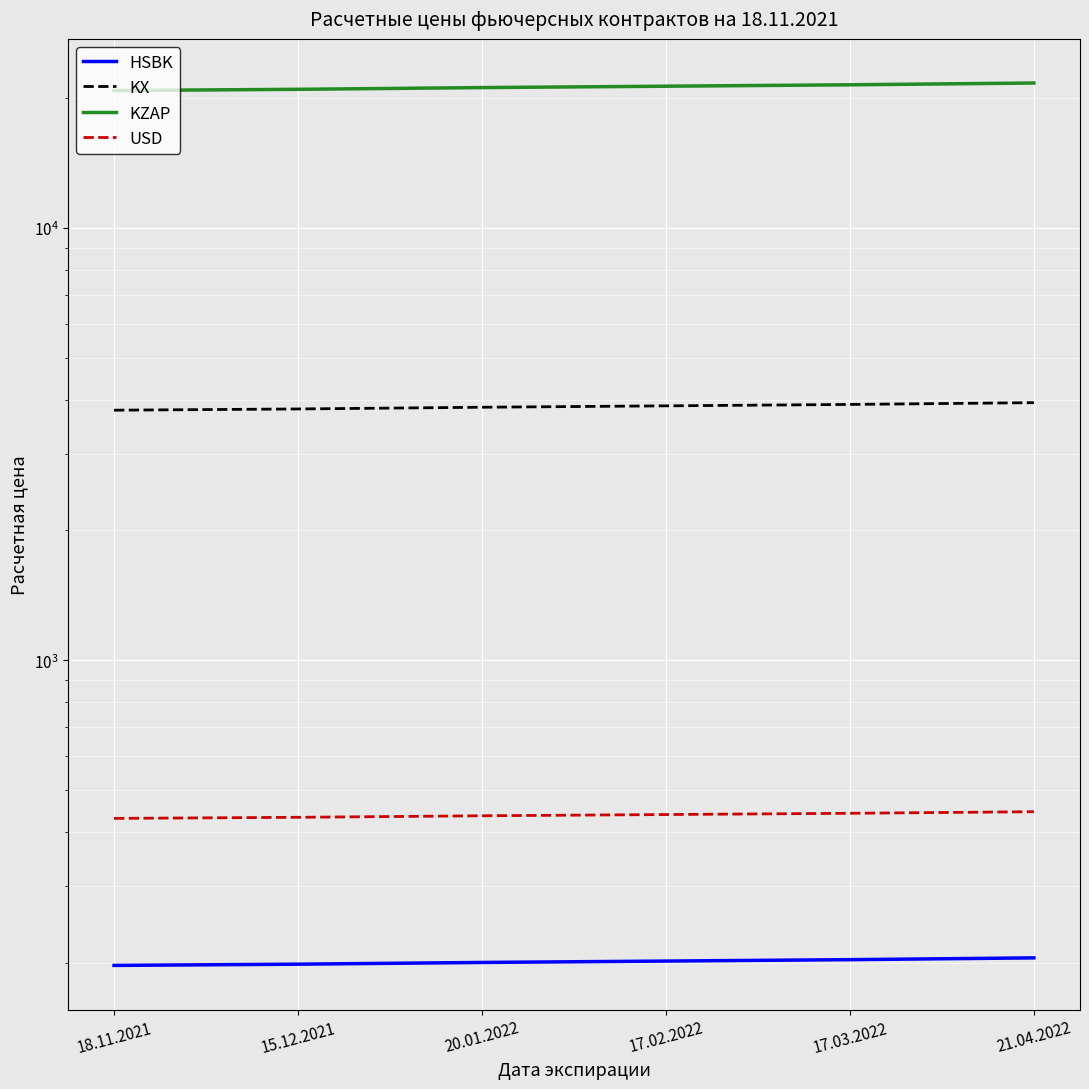

What is the difference between the highest and lowest values at 18.11.2021?

20605.5